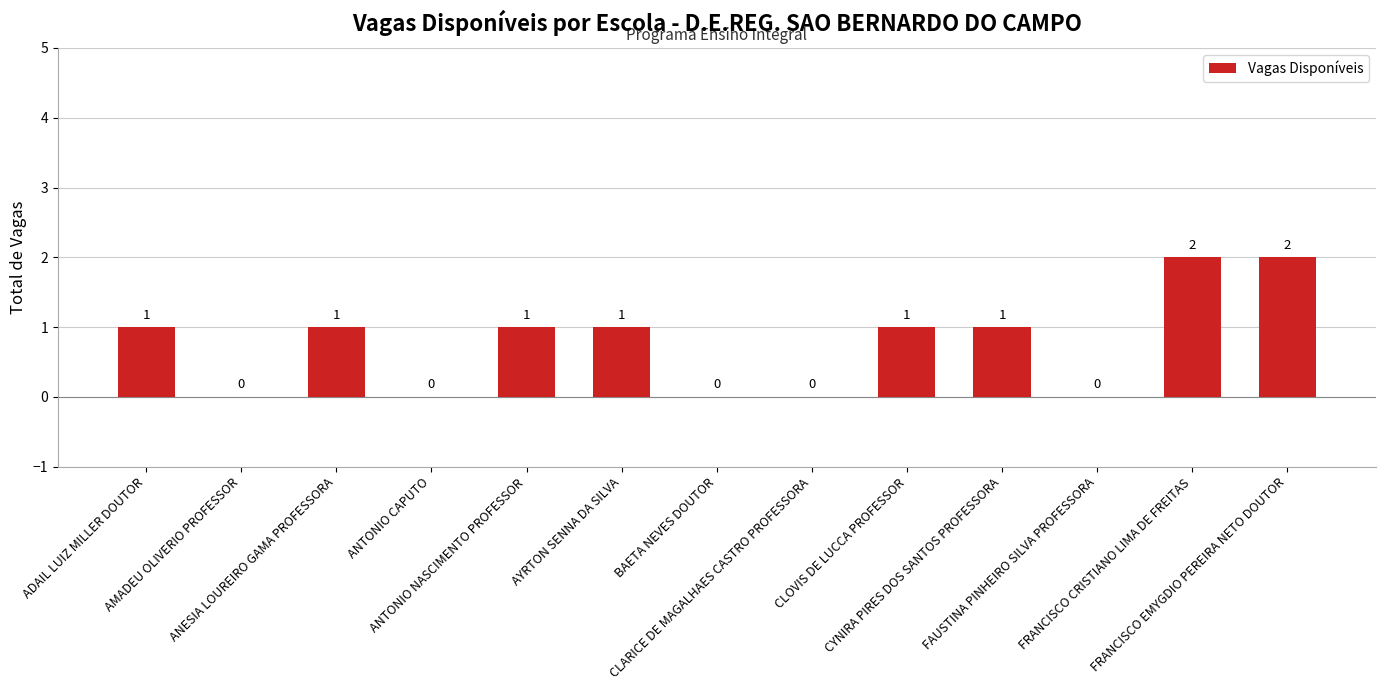

What is the sum of all values?

10